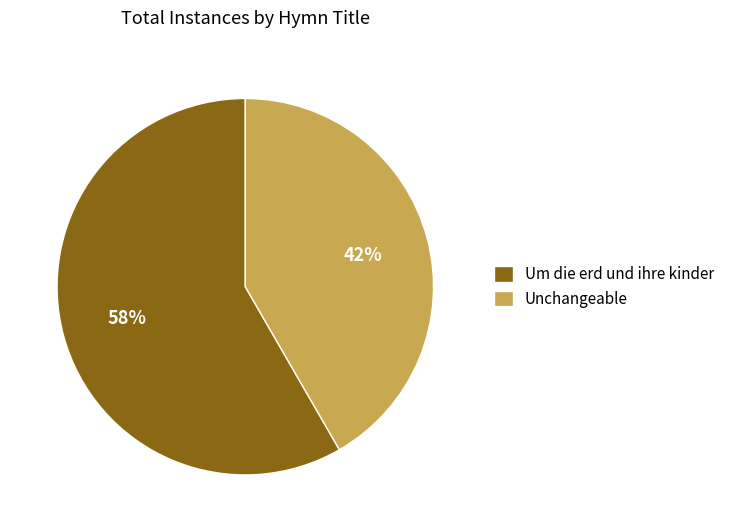

Count the number of slices in the pie.

2